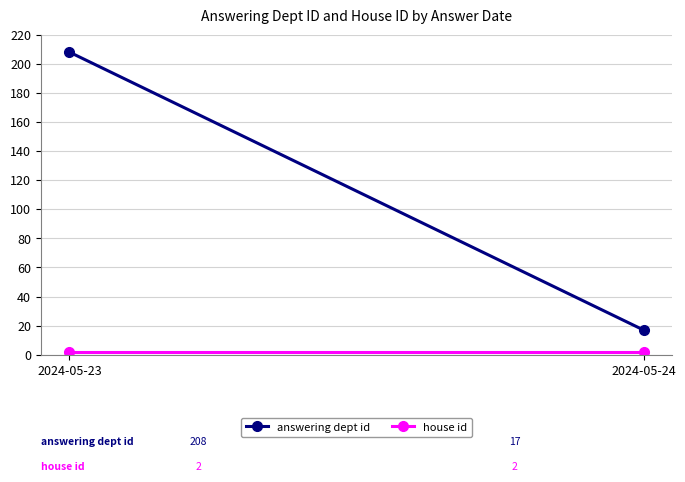

What is the value of the house id point at the 2nd from the left?

2